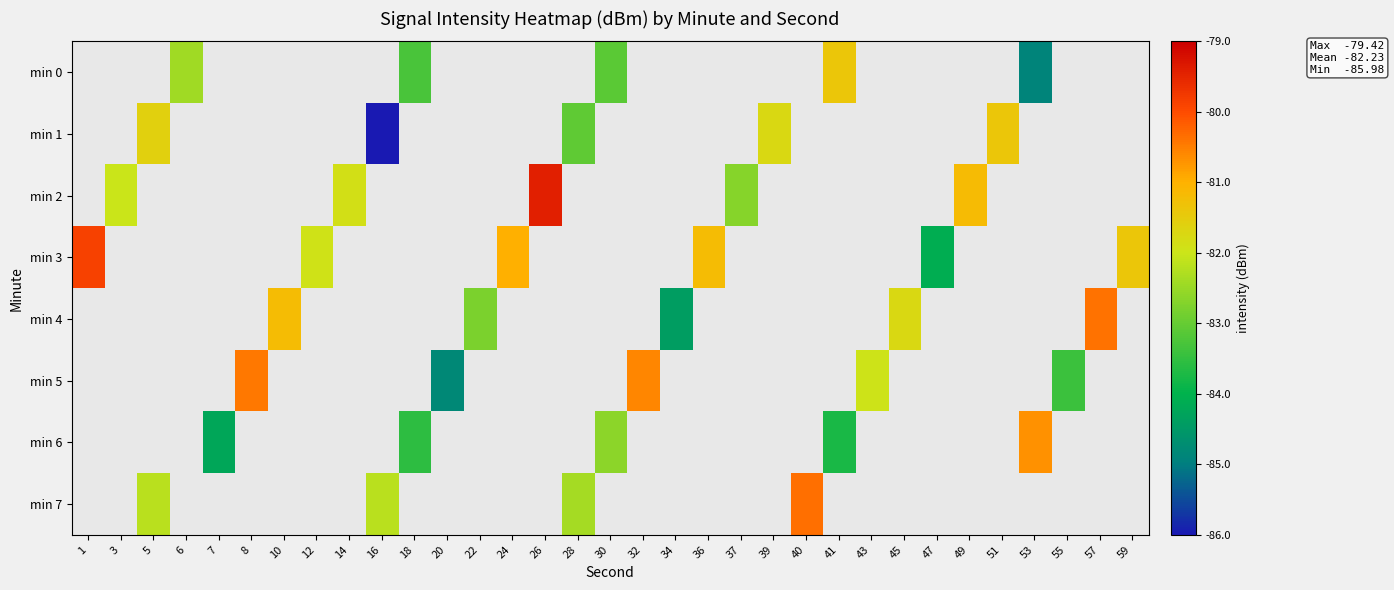

The value of min 7 at 40 is -80.4. True or false?

True